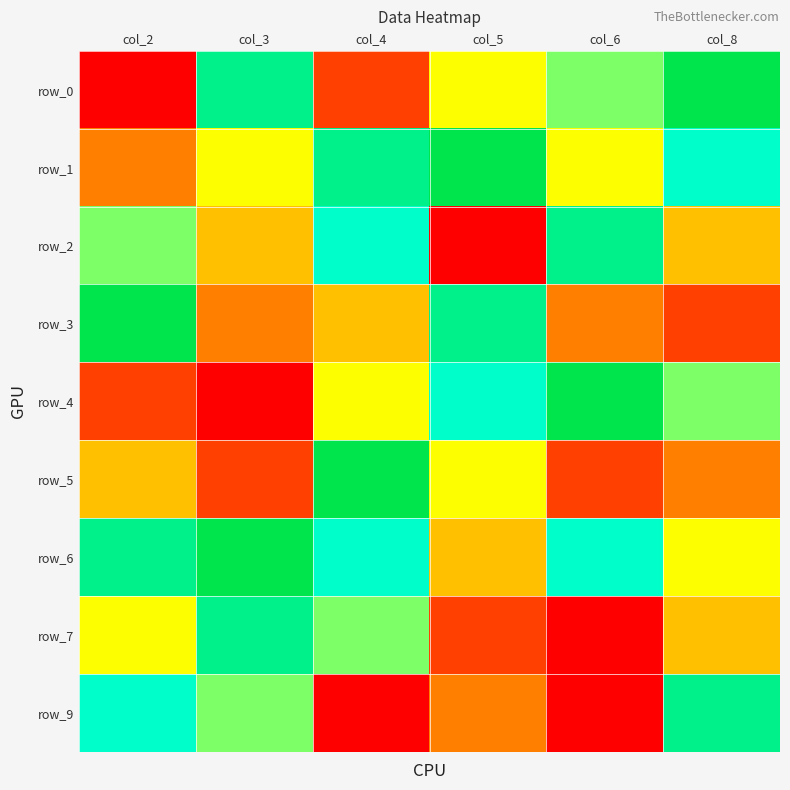

Which series has the widest spread of values?

row_0